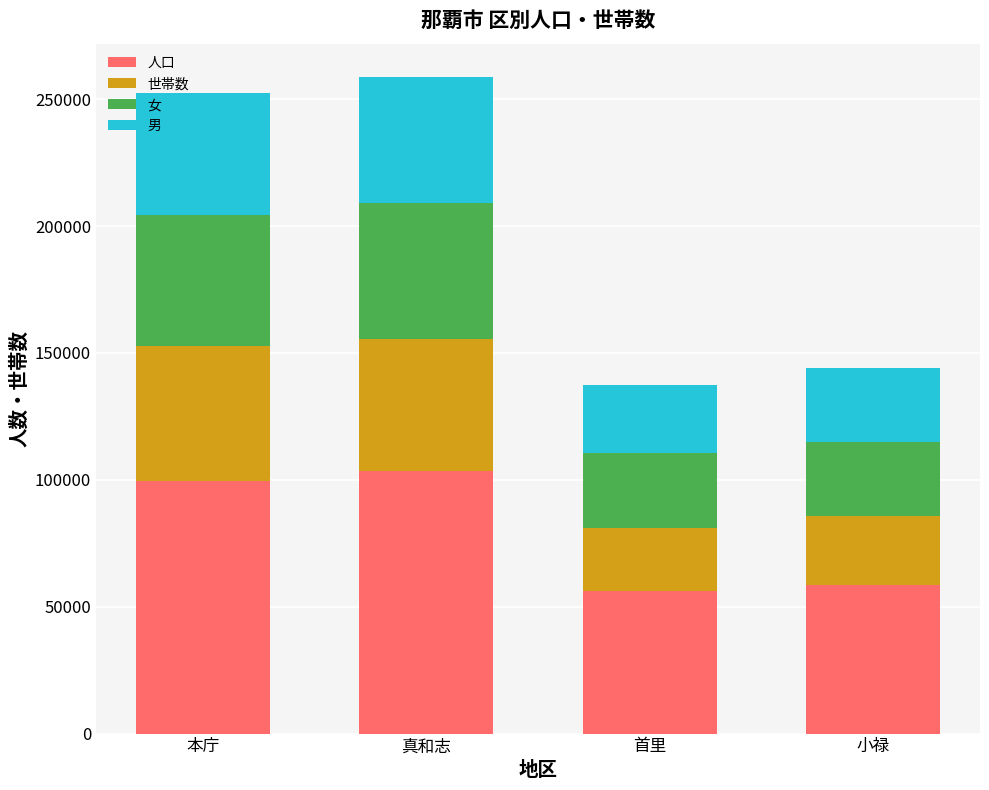

What is the average value of the 人口 series?

79372